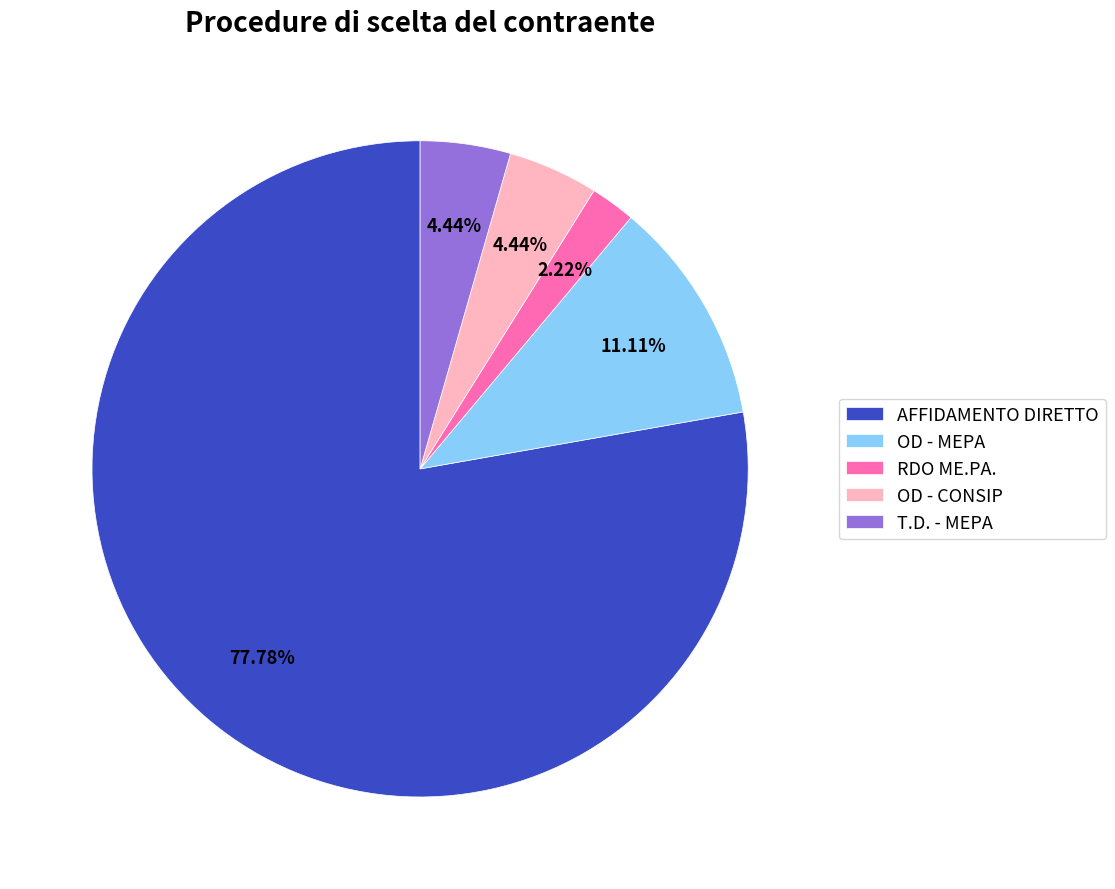

Which slice represents more than half of the pie?

AFFIDAMENTO DIRETTO